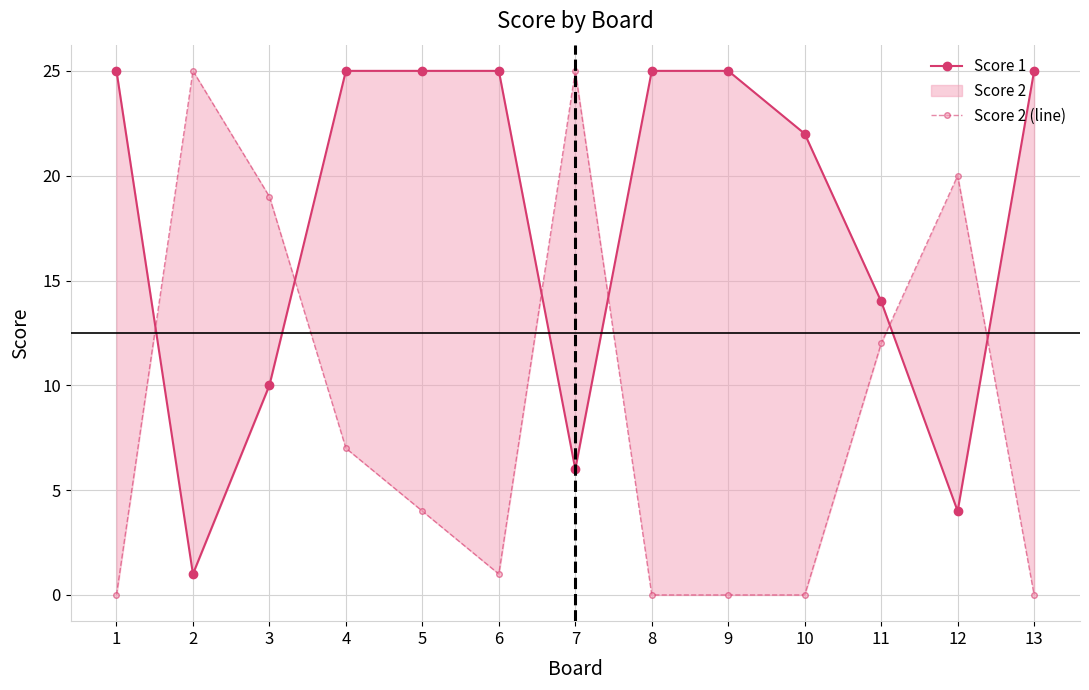

Which series has the largest range (max minus min)?

Score 2 (line)